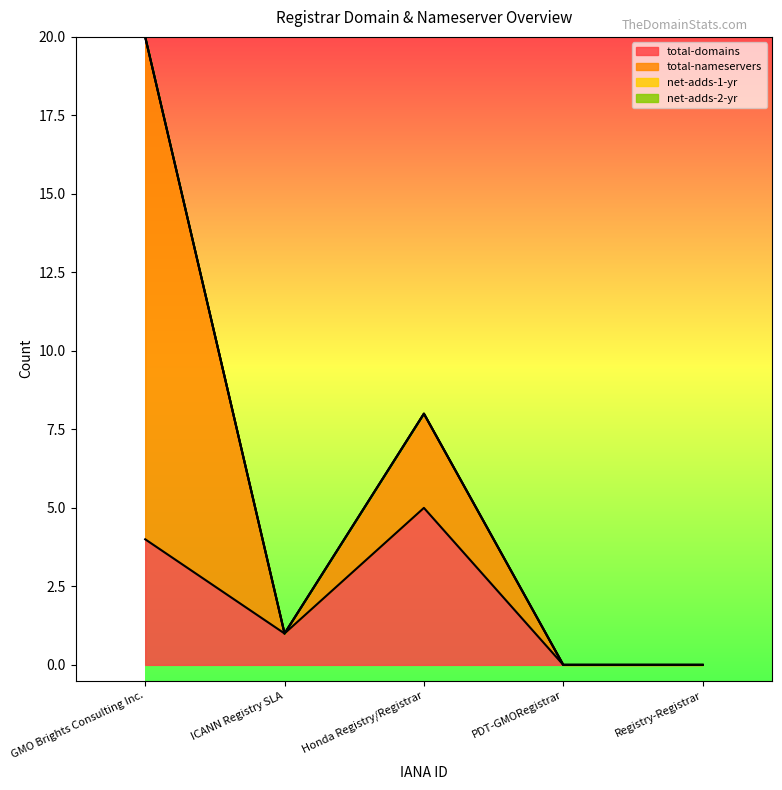

What is the label of the 2nd point from the left?

ICANN Registry SLA